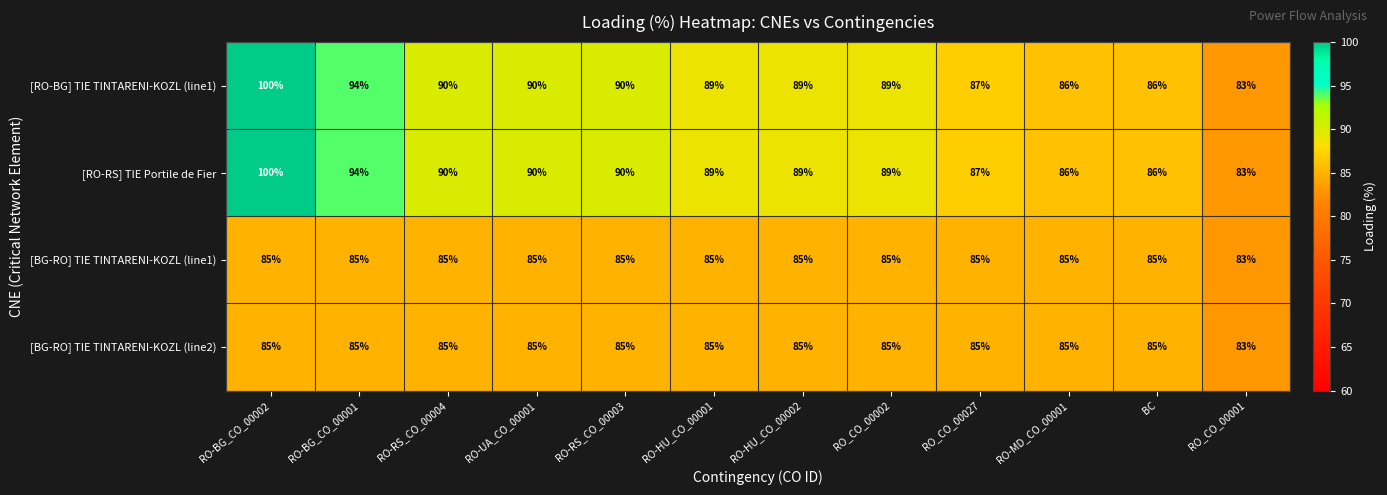

What is the difference between the highest and lowest values at RO-HU_CO_00001?

4